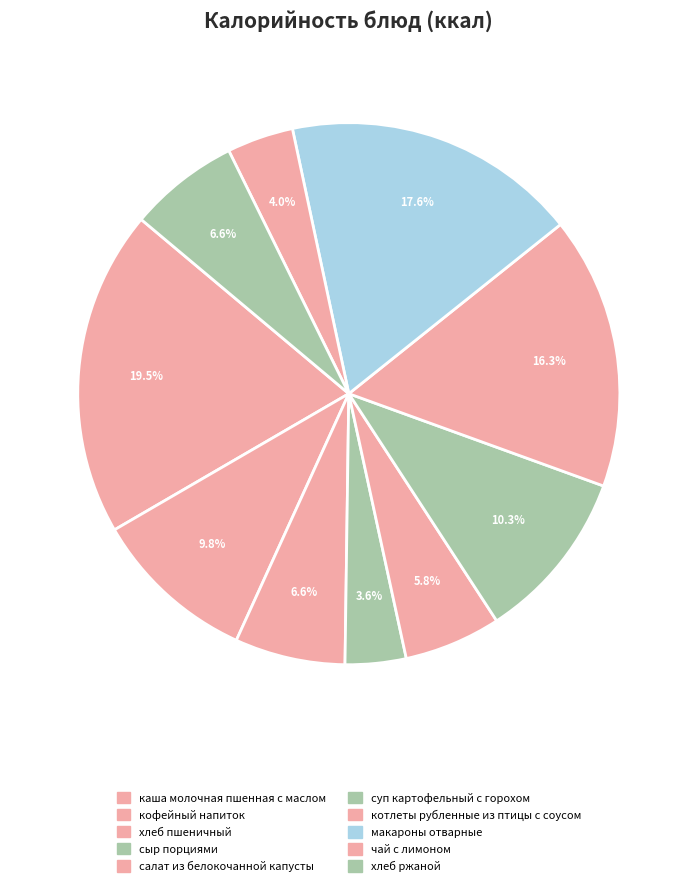

To the nearest percent, what percentage of the pie is хлеб пшеничный?

7%